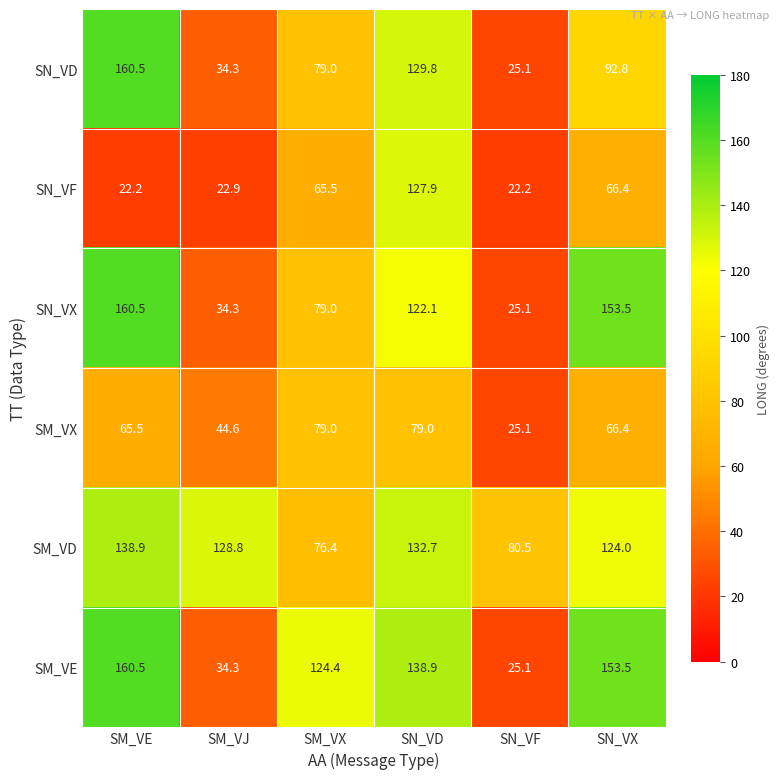

At how many categories does at least one series exceed 31?

6